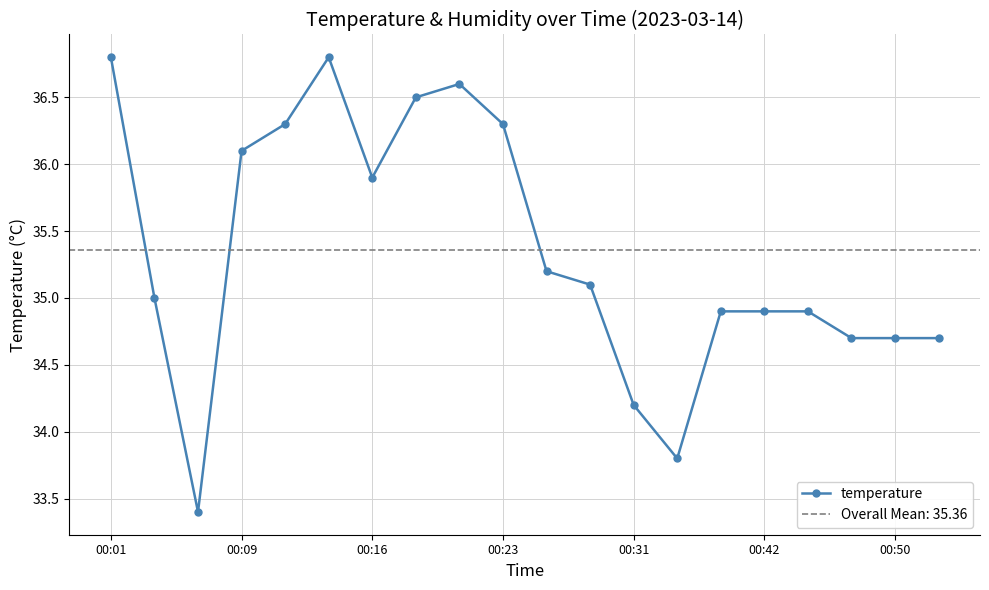

How many lines are shown in the chart?

1